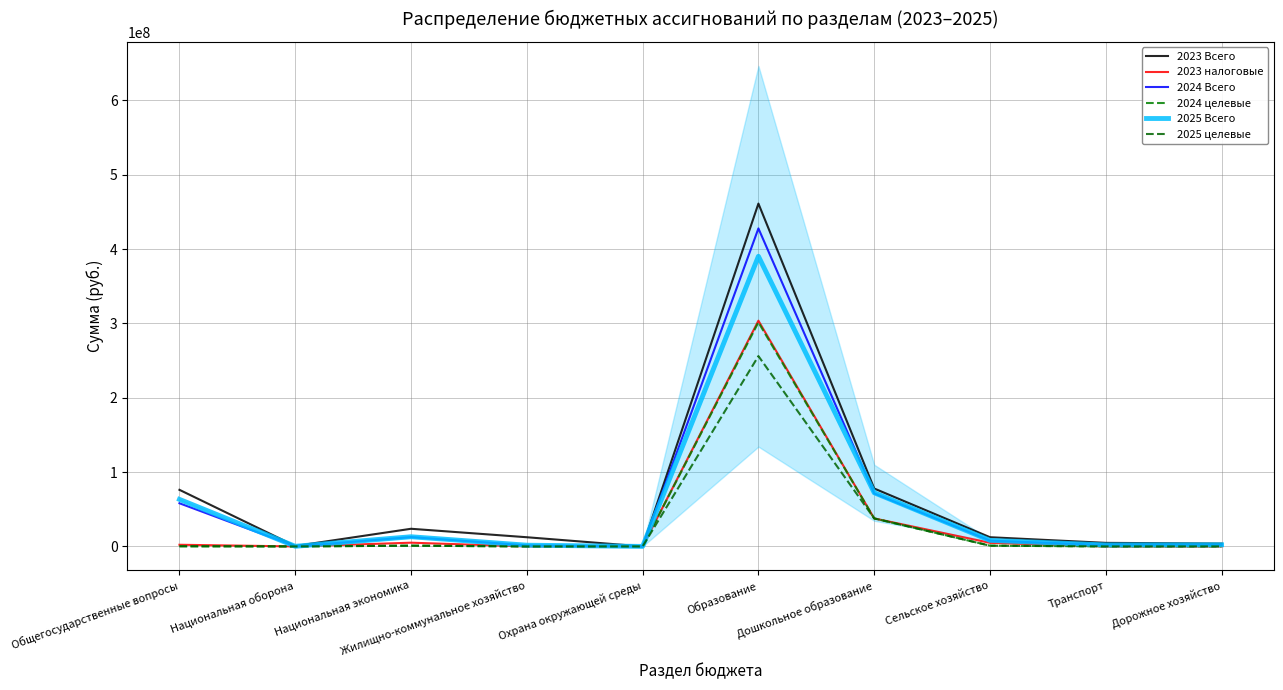

How many lines are shown in the chart?

6